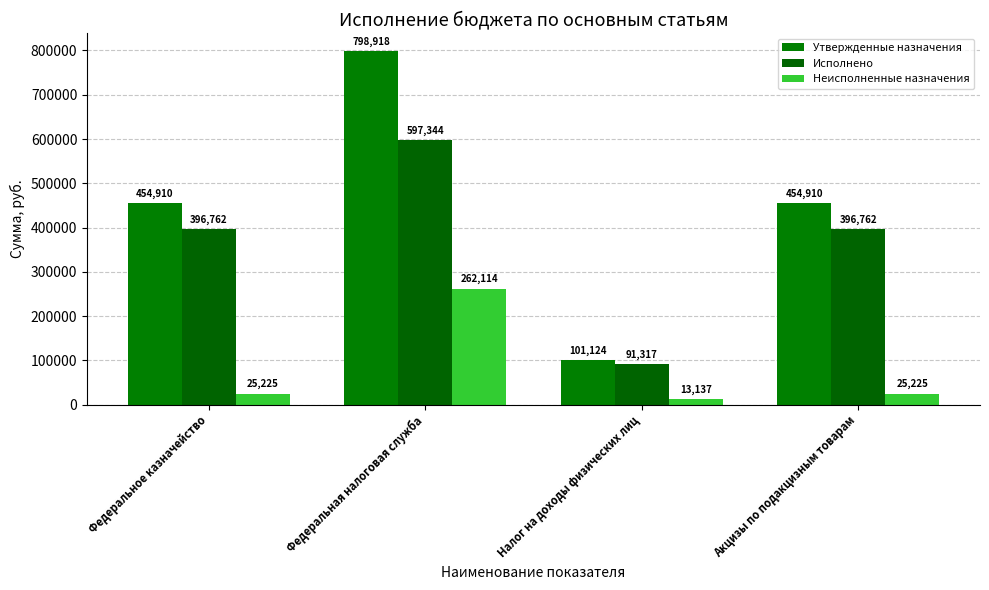

Does the chart contain stacked bars?

No